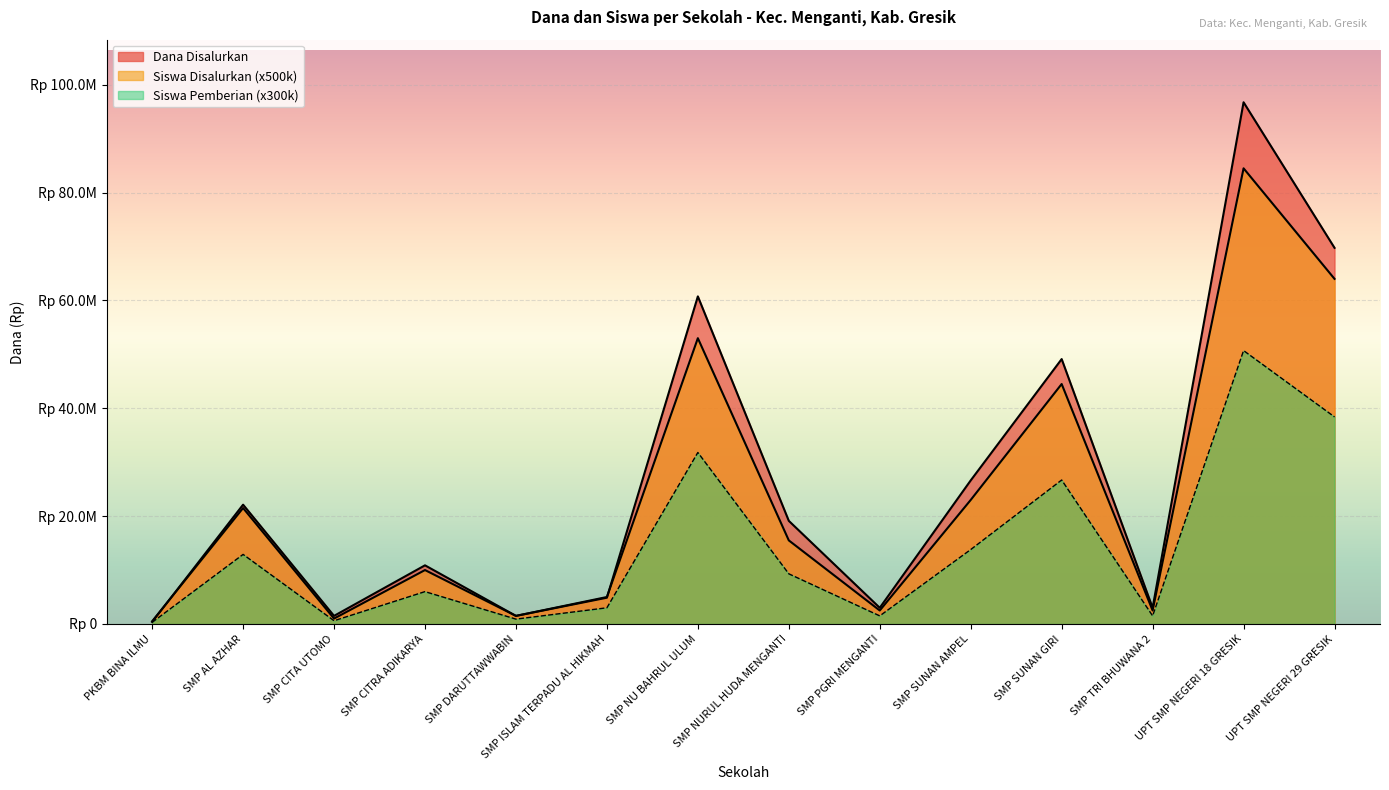

What is the approximate value of Siswa Pemberian at SMP NU BAHRUL ULUM?

31800000